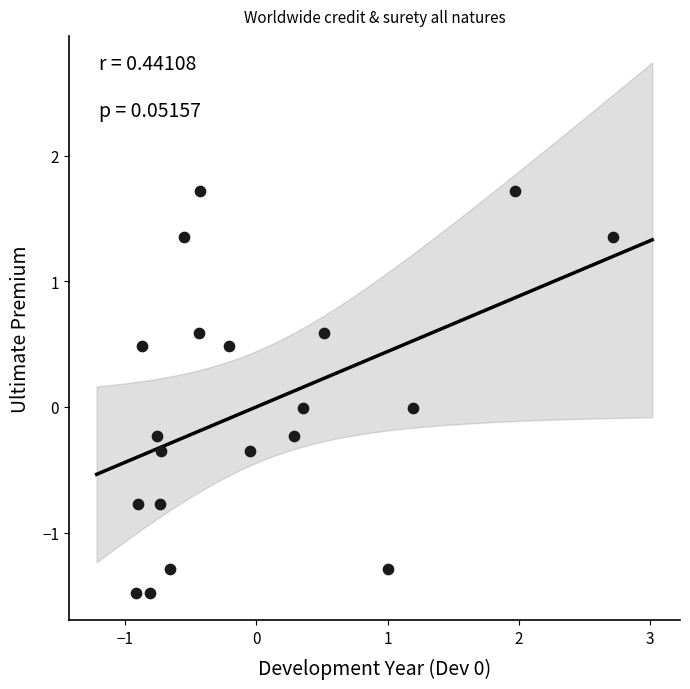

What is the range of X values (max minus min)?

3.6